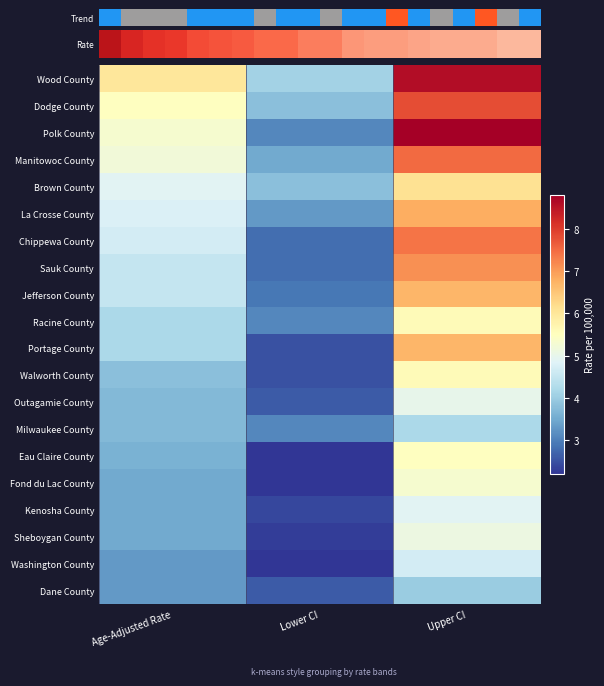

List the labels in order of Sauk County value, largest first.

Upper CI, Age-Adjusted Rate, Lower CI